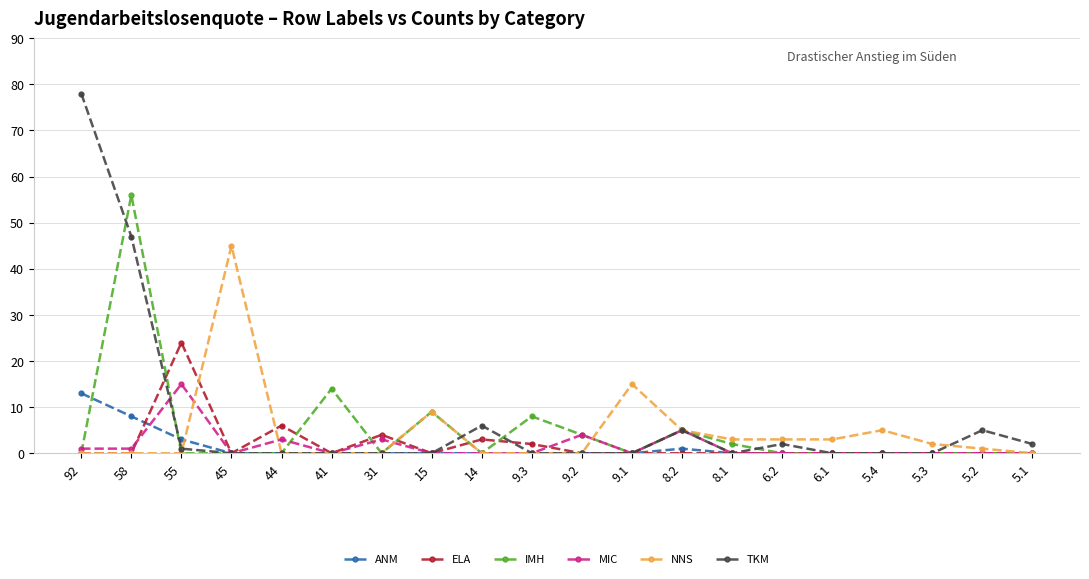

Reading left to right, transcribe all the data shown in this chart.

ANM: 92=13	58=8	55=3	45=0	44=0	41=0	31=0	15=0	14=0	9.3=0	9.2=0	9.1=0	8.2=1	8.1=0	6.2=0	6.1=0	5.4=0	5.3=0	5.2=0	5.1=0
ELA: 92=0	58=0	55=24	45=0	44=6	41=0	31=4	15=0	14=3	9.3=2	9.2=0	9.1=0	8.2=0	8.1=0	6.2=0	6.1=0	5.4=0	5.3=0	5.2=0	5.1=0
IMH: 92=0	58=56	55=0	45=0	44=0	41=14	31=0	15=9	14=0	9.3=8	9.2=4	9.1=0	8.2=5	8.1=2	6.2=0	6.1=0	5.4=0	5.3=0	5.2=0	5.1=0
MIC: 92=1	58=1	55=15	45=0	44=3	41=0	31=3	15=0	14=0	9.3=0	9.2=4	9.1=0	8.2=5	8.1=0	6.2=0	6.1=0	5.4=0	5.3=0	5.2=0	5.1=0
NNS: 92=0	58=0	55=0	45=45	44=0	41=0	31=0	15=9	14=0	9.3=0	9.2=0	9.1=15	8.2=5	8.1=3	6.2=3	6.1=3	5.4=5	5.3=2	5.2=1	5.1=0
TKM: 92=78	58=47	55=1	45=0	44=0	41=0	31=0	15=0	14=6	9.3=0	9.2=0	9.1=0	8.2=5	8.1=0	6.2=2	6.1=0	5.4=0	5.3=0	5.2=5	5.1=2